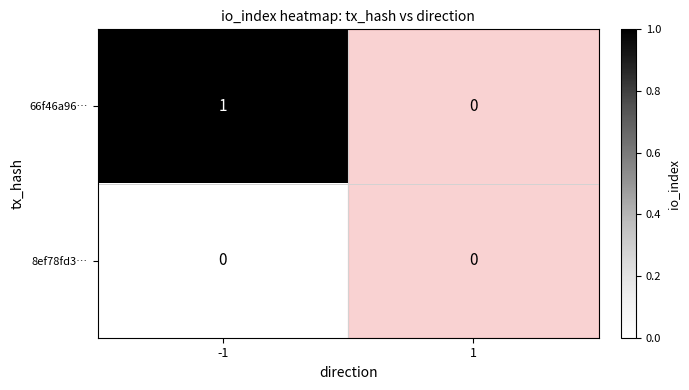

What is the maximum value shown in the chart?

1